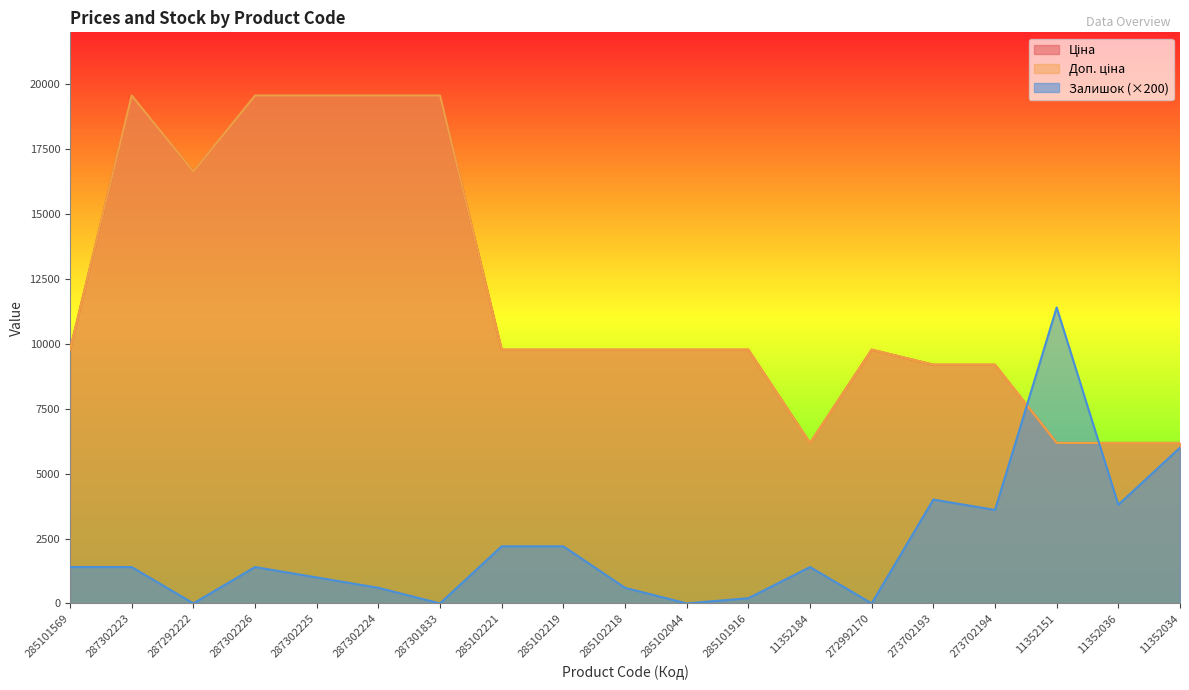

Does the chart display data point markers on the line(s)?

No